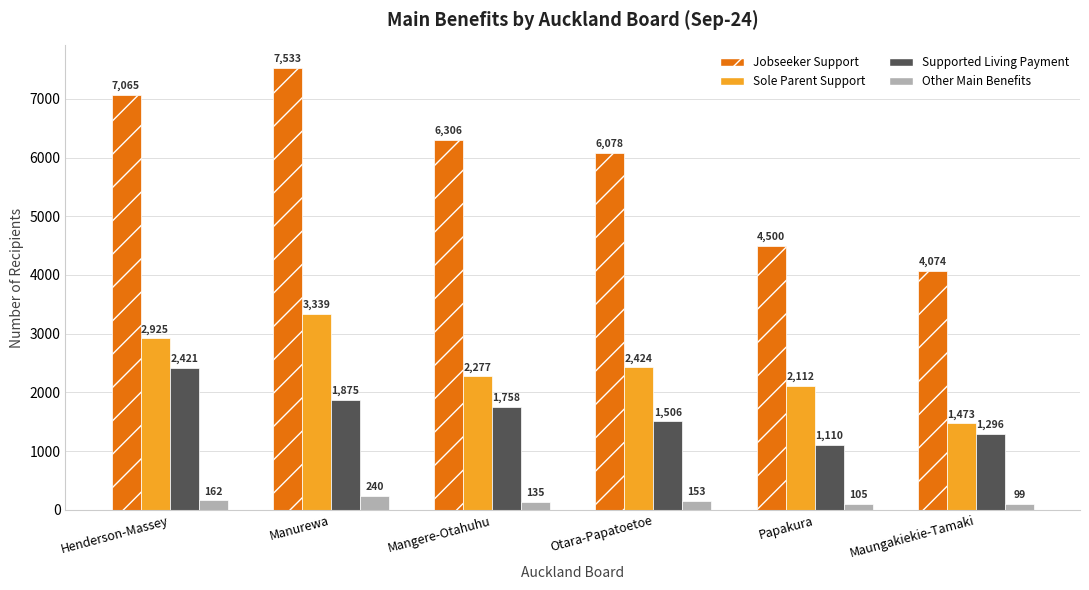

The value of Supported Living Payment at Papakura is 1110. True or false?

True